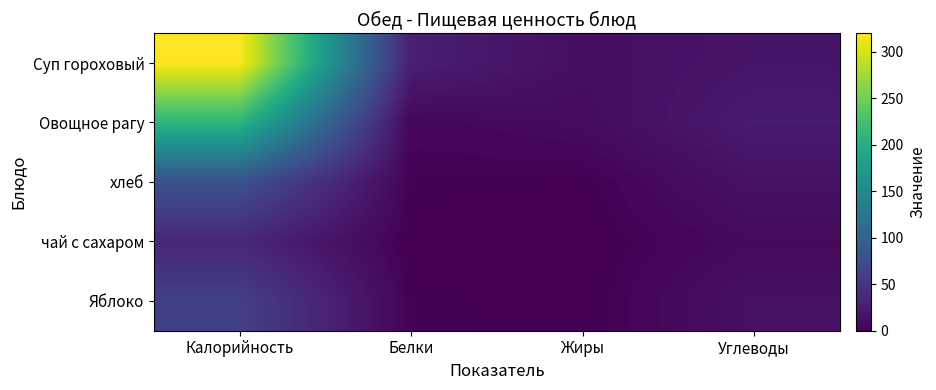

Reading left to right, transcribe all the data shown in this chart.

Суп гороховый: Калорийность=320	Белки=28	Жиры=12	Углеводы=18
Овощное рагу: Калорийность=209	Белки=5	Жиры=9	Углеводы=24
хлеб: Калорийность=80	Белки=2	Жиры=1	Углеводы=15
чай с сахаром: Калорийность=35	Белки=0	Жиры=0	Углеводы=8
Яблоко: Калорийность=61	Белки=2	Жиры=0	Углеводы=14